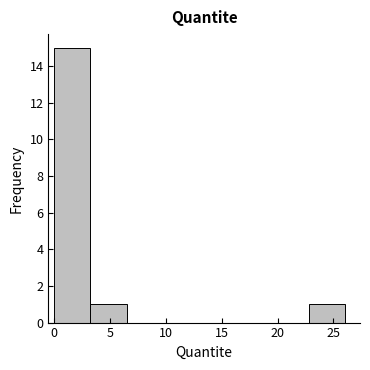

Over which range of the x-axis is the bar tallest?

0.0 to 3.5